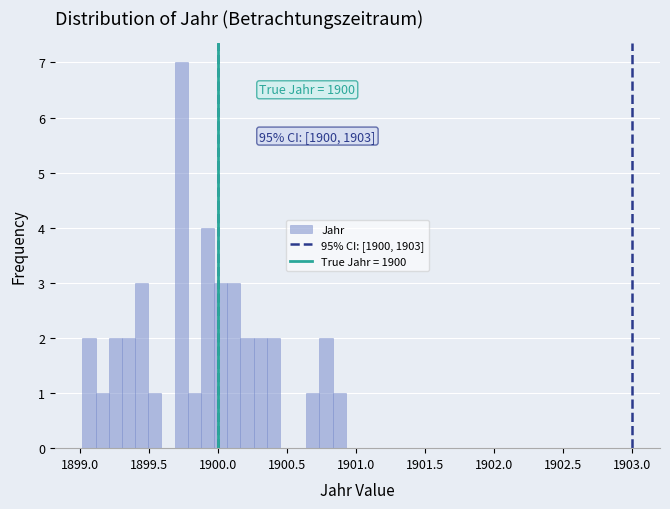

Around what value on the x-axis is the tallest bar? Give the approximate position of its centre, as read against the axis.

1899.75